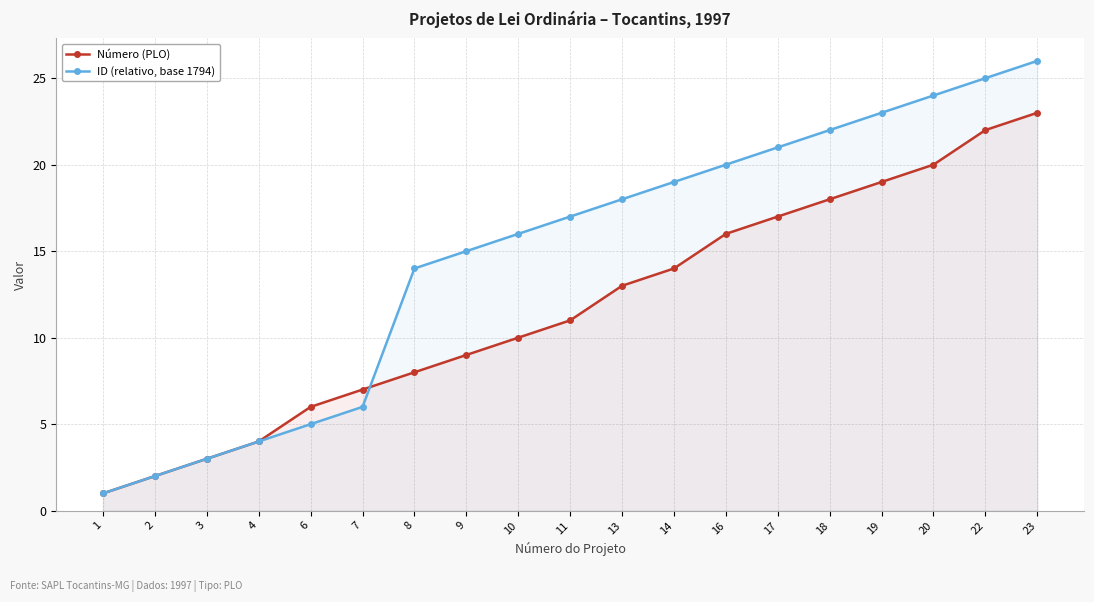

Which has a higher value, 8 or 2?

8